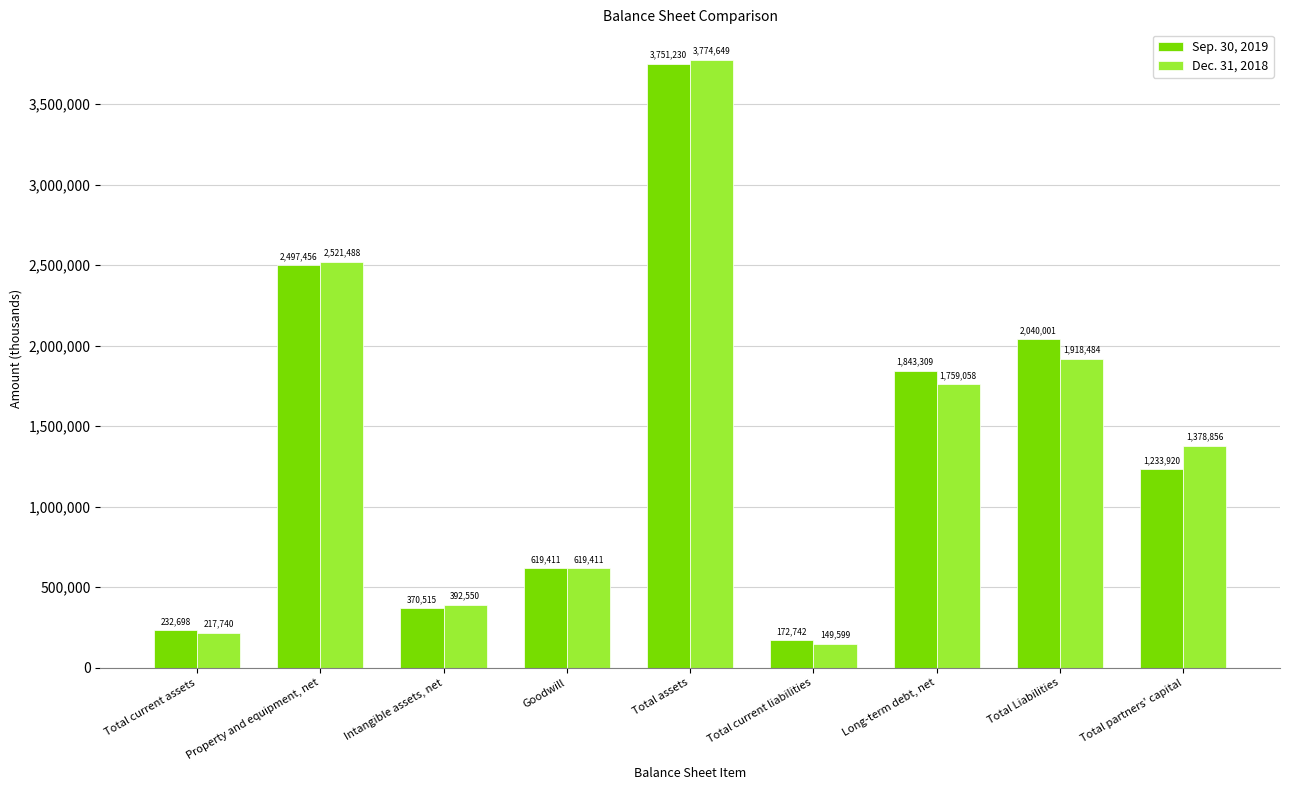

The value of Sep. 30, 2019 at Property and equipment, net is 1453622. True or false?

False